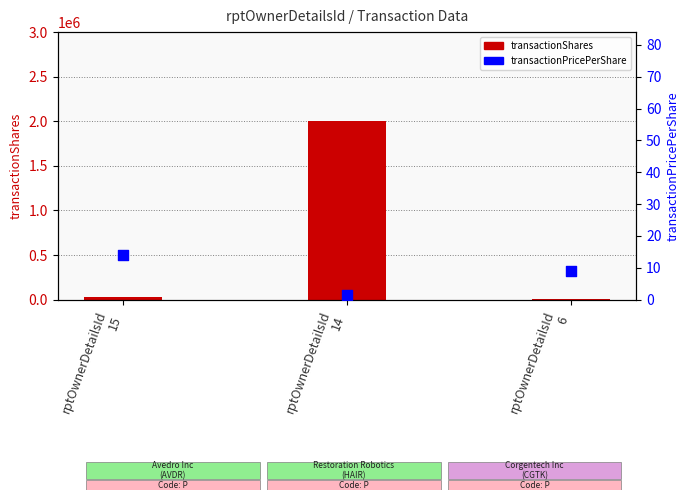

Is the value of transactionPricePerShare at rptOwnerDetailsId
14 greater than the value of transactionShares at rptOwnerDetailsId
14?

No